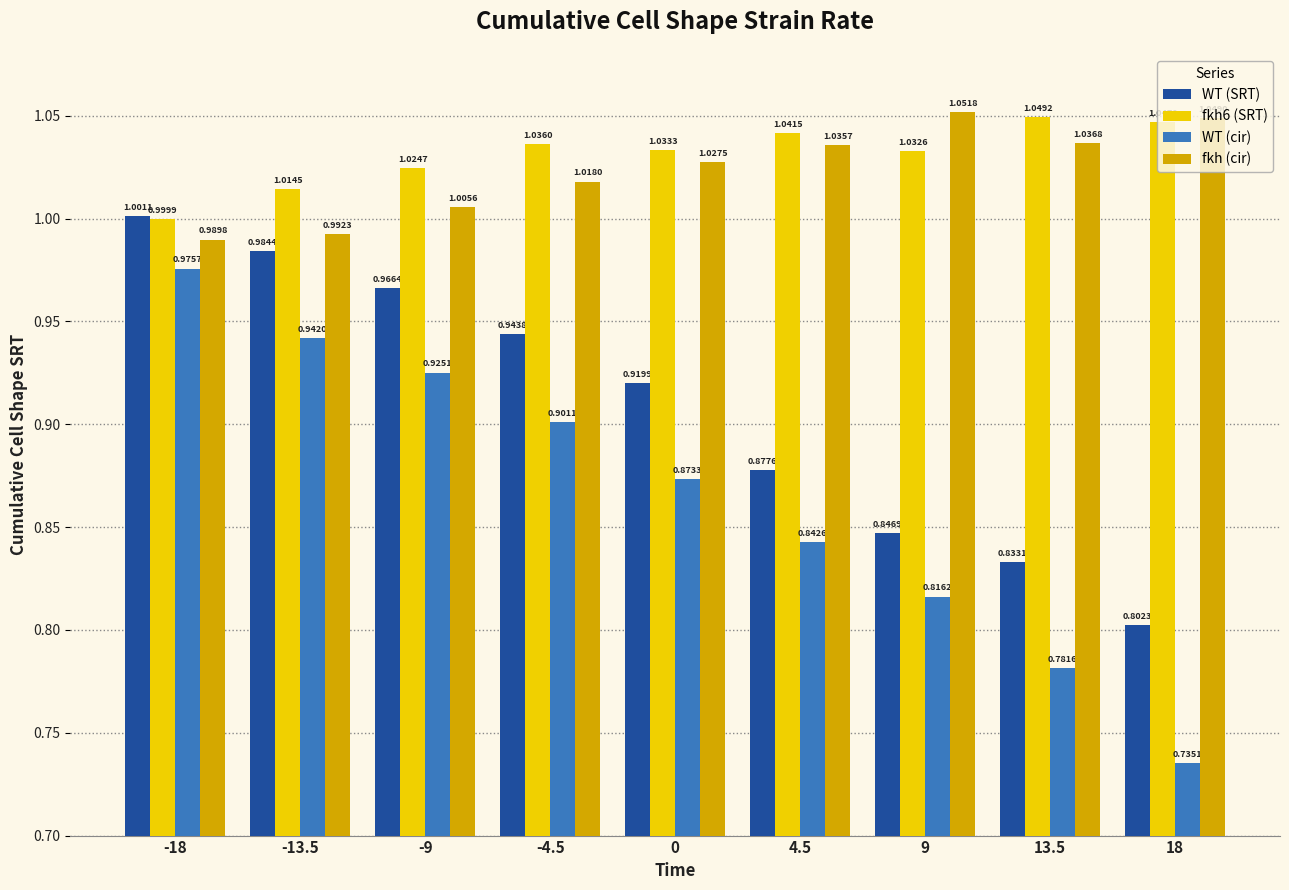

Which category has the lowest value across all series?

18